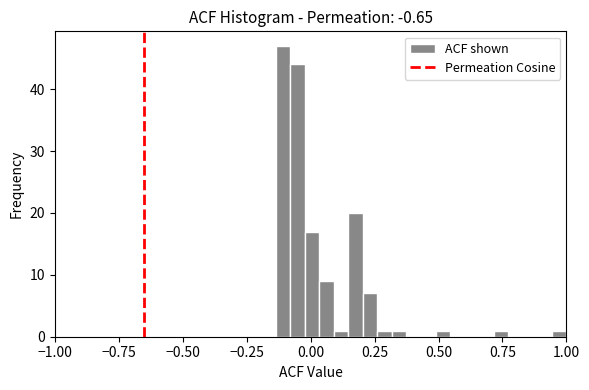

Around what value on the x-axis is the tallest bar? Give the approximate position of its centre, as read against the axis.

-0.10